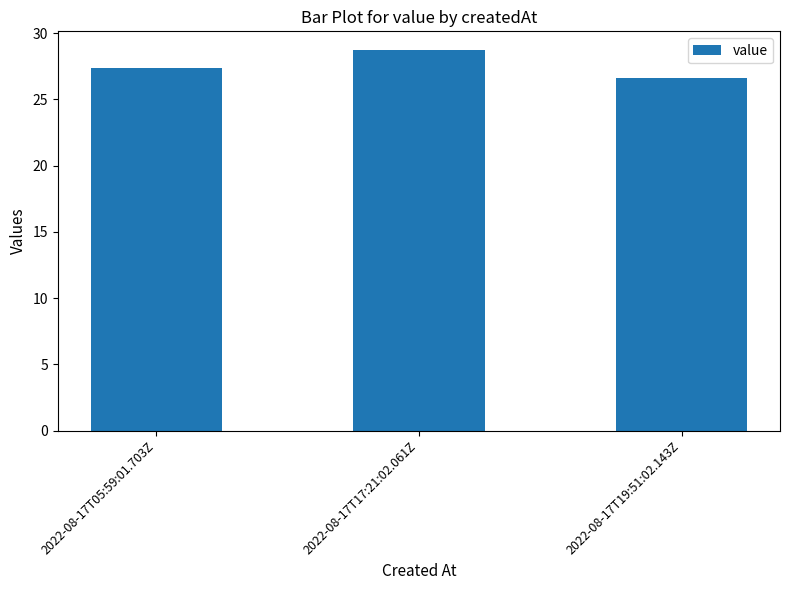

Reading right to left, what are all the values shown in this chart?

2022-08-17T19:51:02.143Z=26.6	2022-08-17T17:21:02.061Z=28.7	2022-08-17T05:59:01.703Z=27.4